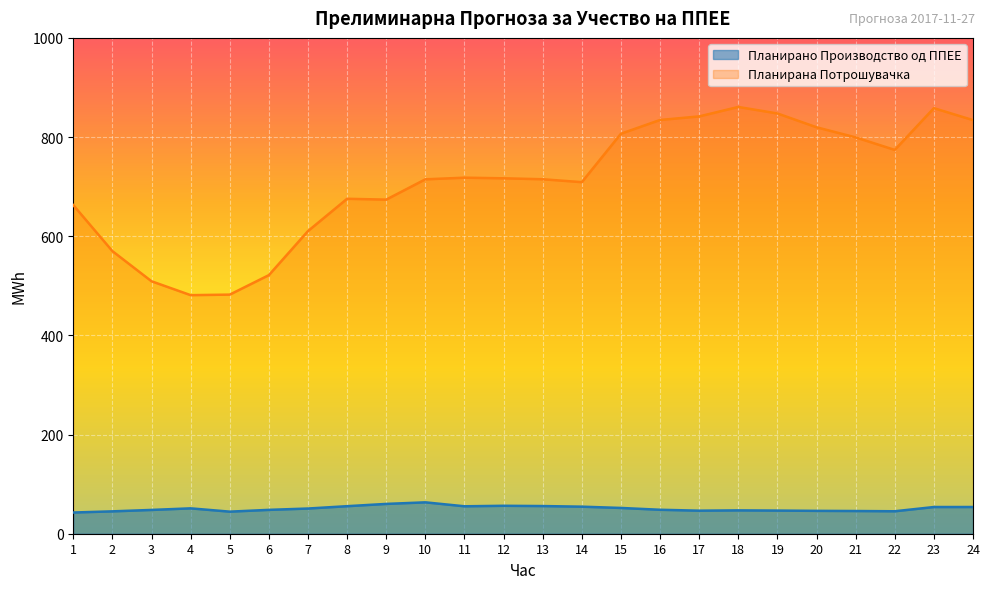

What is the minimum value for Планирана Потрошувачка?

481.1